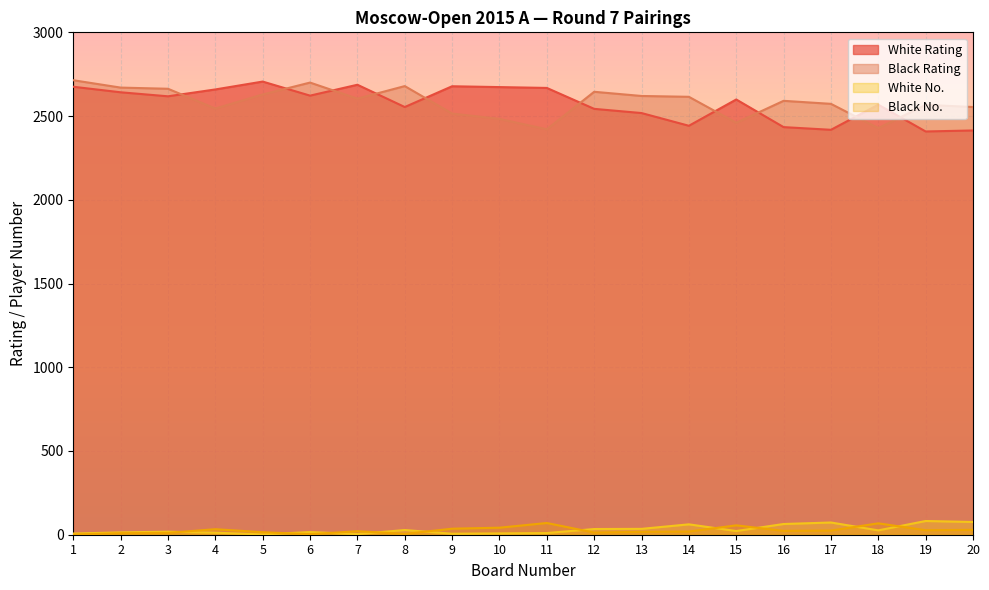

What is the spread (max minus min) of values at 13?

2603